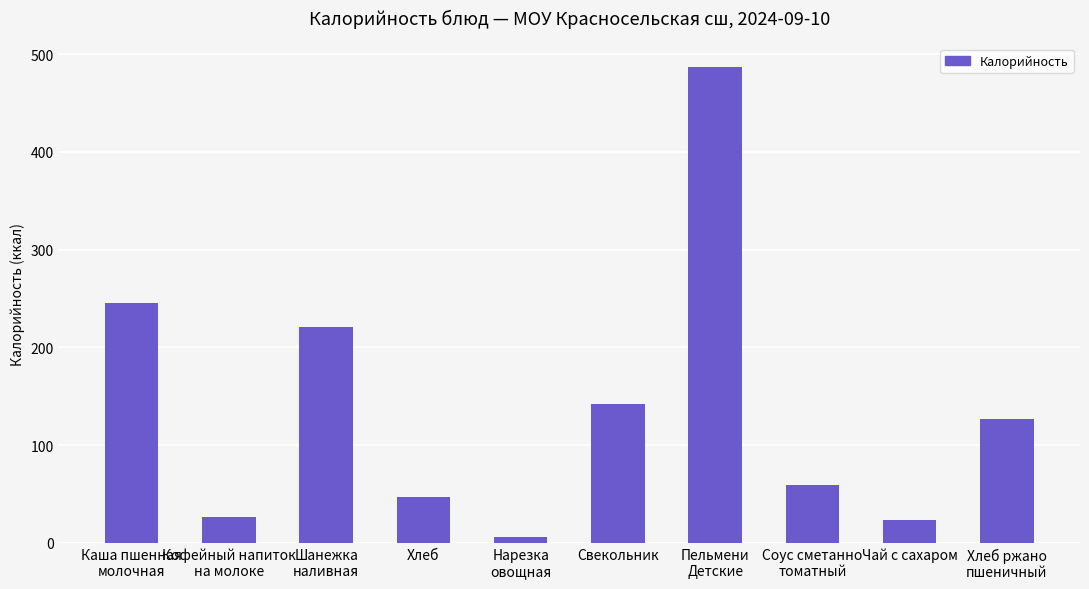

What is the sum of the values at Нарезка
овощная and Соус сметанно
томатный?

64.8